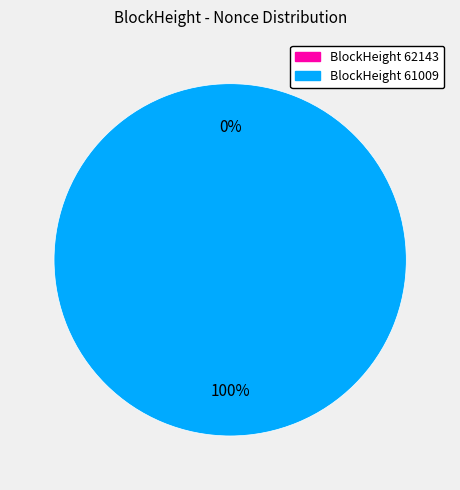

To the nearest percent, what is the difference between the 61009 and 62143 slice percentages?

100%